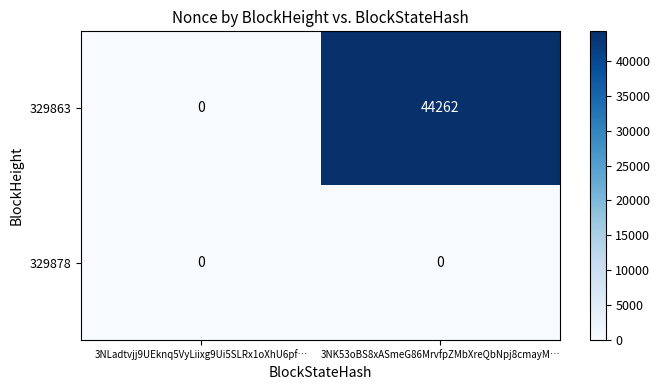

List the series in order of their peak value, highest first.

329863, 329878